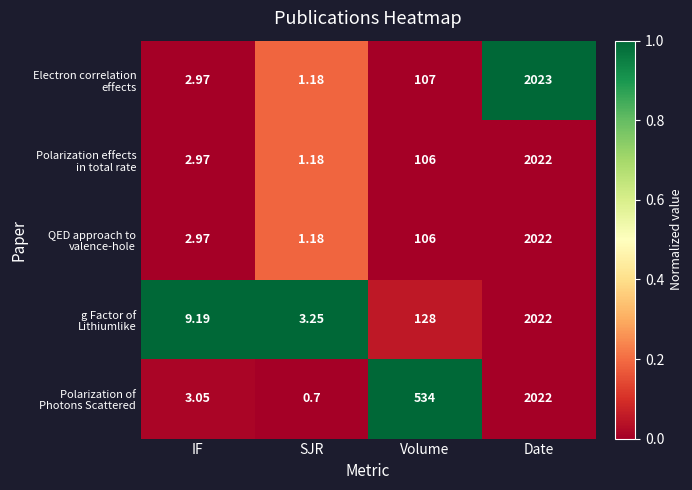

Which category has the highest value across all series?

Date